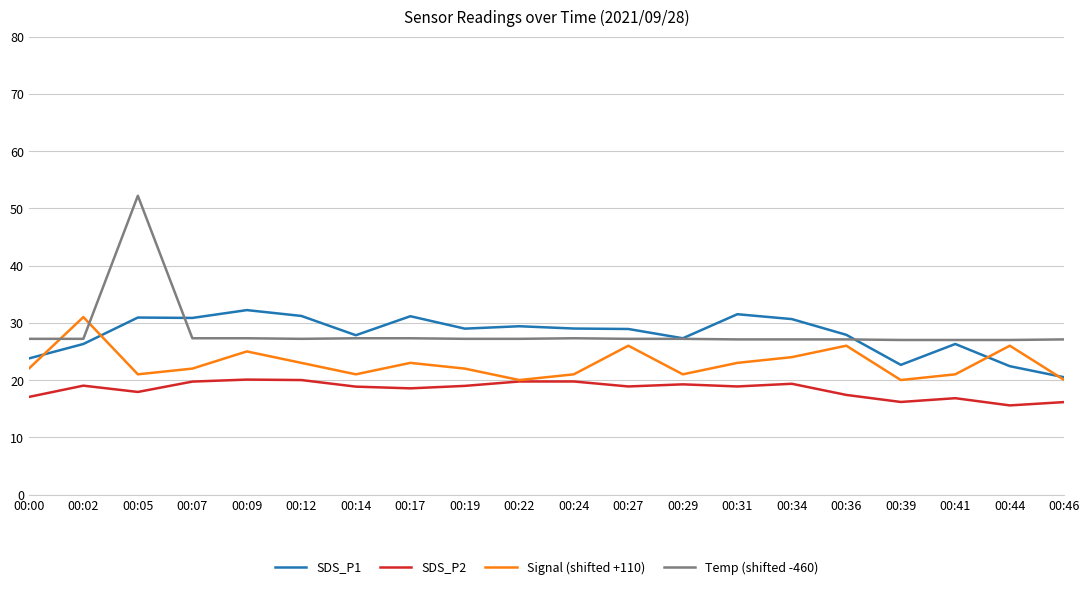

At which category is the sum across all series the highest?

00:05